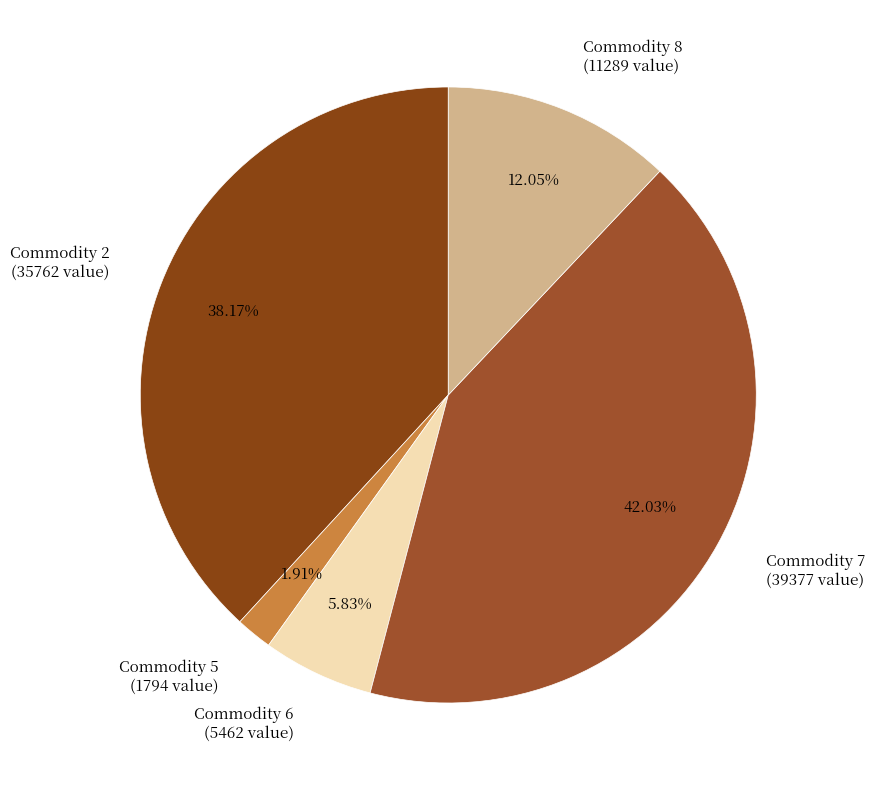

Which category has the biggest portion of the pie?

Commodity 7